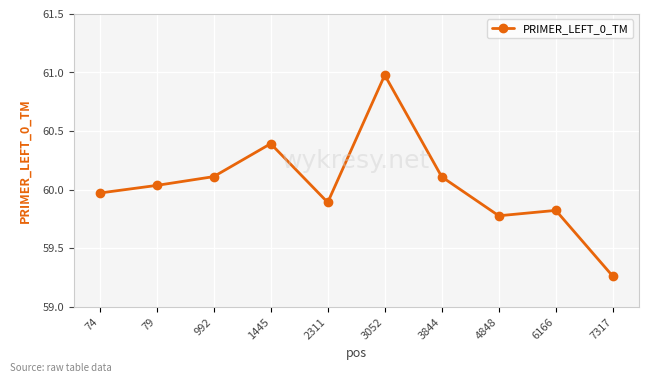

Where does the data first go above 60?

79